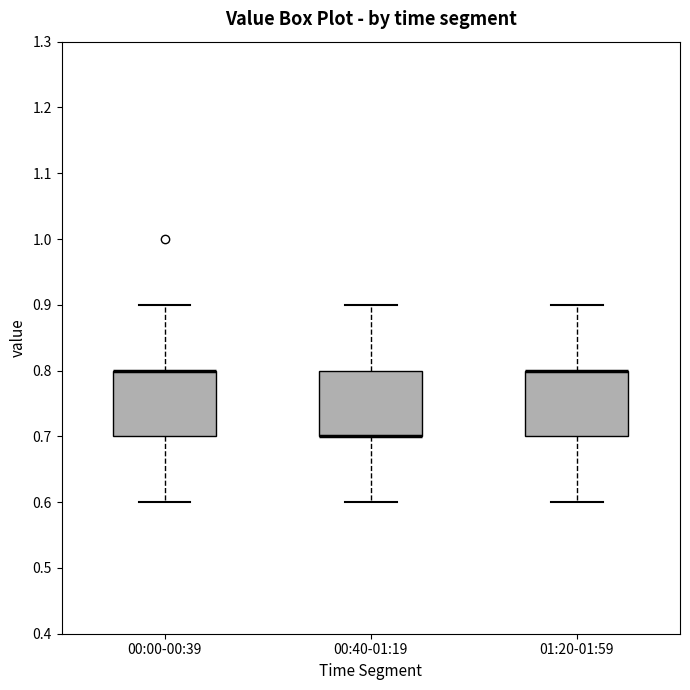

Reading left to right, read every box against the y-axis: the position of its median line, the range the box covers, and the ends of its whiskers. The values are not printed on the chart, so give them approximately, as read against the axis.

00:00-00:39: median 0.8 (drawn on the box's upper edge), box 0.7 to 0.8, whiskers 0.6 to 0.9
00:40-01:19: median 0.7 (drawn on the box's lower edge), box 0.7 to 0.8, whiskers 0.6 to 0.9
01:20-01:59: median 0.8 (drawn on the box's upper edge), box 0.7 to 0.8, whiskers 0.6 to 0.9